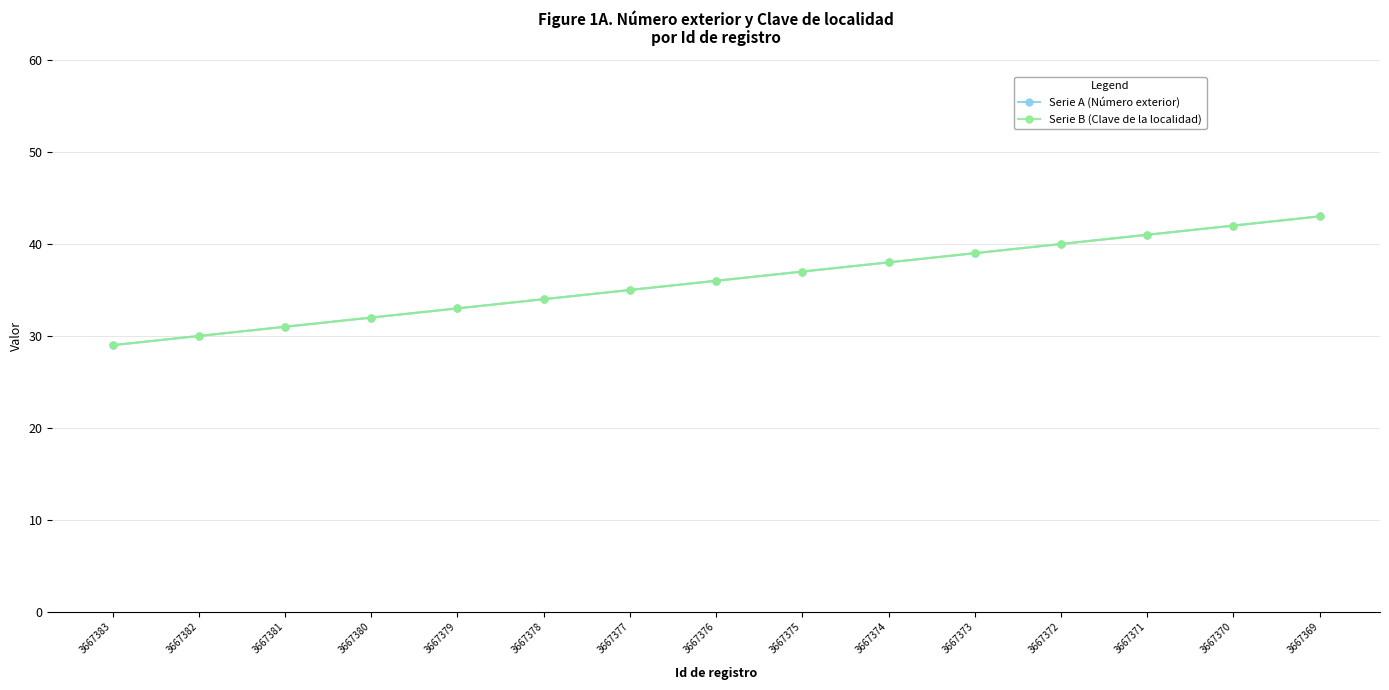

True or false: Serie A (Número exterior) and Serie B (Clave de la localidad) intersect in this chart.

False